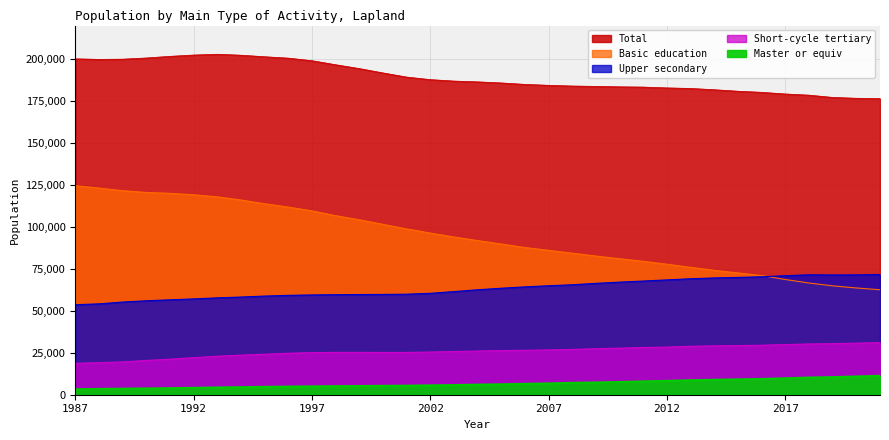

Reading right to left, list all the values displayed in this chart.

Total: 2021=176494	2020=176665	2019=177161	2018=178522	2017=179223	2016=180207	2015=180858	2014=181748	2013=182514	2012=182844	2011=183330	2010=183488	2009=183748	2008=183963	2007=184390	2006=184935	2005=185800	2004=186443	2003=186917	2002=187777	2001=189288	2000=191768	1999=194352	1998=196647	1997=199051	1996=200579	1995=201411	1994=202325	1993=202895	1992=202433	1991=201652	1990=200674	1989=199973	1988=199841	1987=200174
Basic education: 2021=62536	2020=63625	2019=64888	2018=66572	2017=68661	2016=71024	2015=72577	2014=74114	2013=75917	2012=77771	2011=79486	2010=81049	2009=82639	2008=84344	2007=86025	2006=87719	2005=89821	2004=91856	2003=93998	2002=96335	2001=98813	2000=101524	1999=104236	1998=106704	1997=109544	1996=111798	1995=113810	1994=116043	1993=117934	1992=119153	1991=120022	1990=120535	1989=121592	1988=123136	1987=124565
Upper secondary: 2021=71633	2020=71423	2019=71370	2018=71481	2017=70927	2016=70287	2015=69890	2014=69595	2013=69107	2012=68435	2011=67747	2010=67094	2009=66367	2008=65531	2007=64947	2006=64262	2005=63463	2004=62553	2003=61452	2002=60436	2001=59905	2000=59769	1999=59715	1998=59615	1997=59467	1996=59219	1995=58791	1994=58209	1993=57720	1992=57098	1991=56553	1990=55987	1989=55222	1988=54144	1987=53637
Short-cycle tertiary: 2021=31042	2020=30749	2019=30433	2018=30243	2017=29855	2016=29504	2015=29265	2014=29122	2013=28879	2012=28383	2011=28155	2010=27748	2009=27432	2008=26994	2007=26696	2006=26472	2005=26290	2004=26028	2003=25726	2002=25441	2001=25193	2000=25184	1999=25232	1998=25236	1997=25072	1996=24722	1995=24121	1994=23591	1993=22914	1992=22077	1991=21162	1990=20427	1989=19565	1988=19105	1987=18731
Master or equiv: 2021=11283	2020=10868	2019=10470	2018=10226	2017=9780	2016=9392	2015=9126	2014=8917	2013=8611	2012=8255	2011=7942	2010=7597	2009=7310	2008=7094	2007=6722	2006=6482	2005=6226	2004=6006	2003=5741	2002=5565	2001=5377	2000=5291	1999=5169	1998=5092	1997=4968	1996=4840	1995=4689	1994=4482	1993=4327	1992=4105	1991=3915	1990=3725	1989=3594	1988=3456	1987=3241